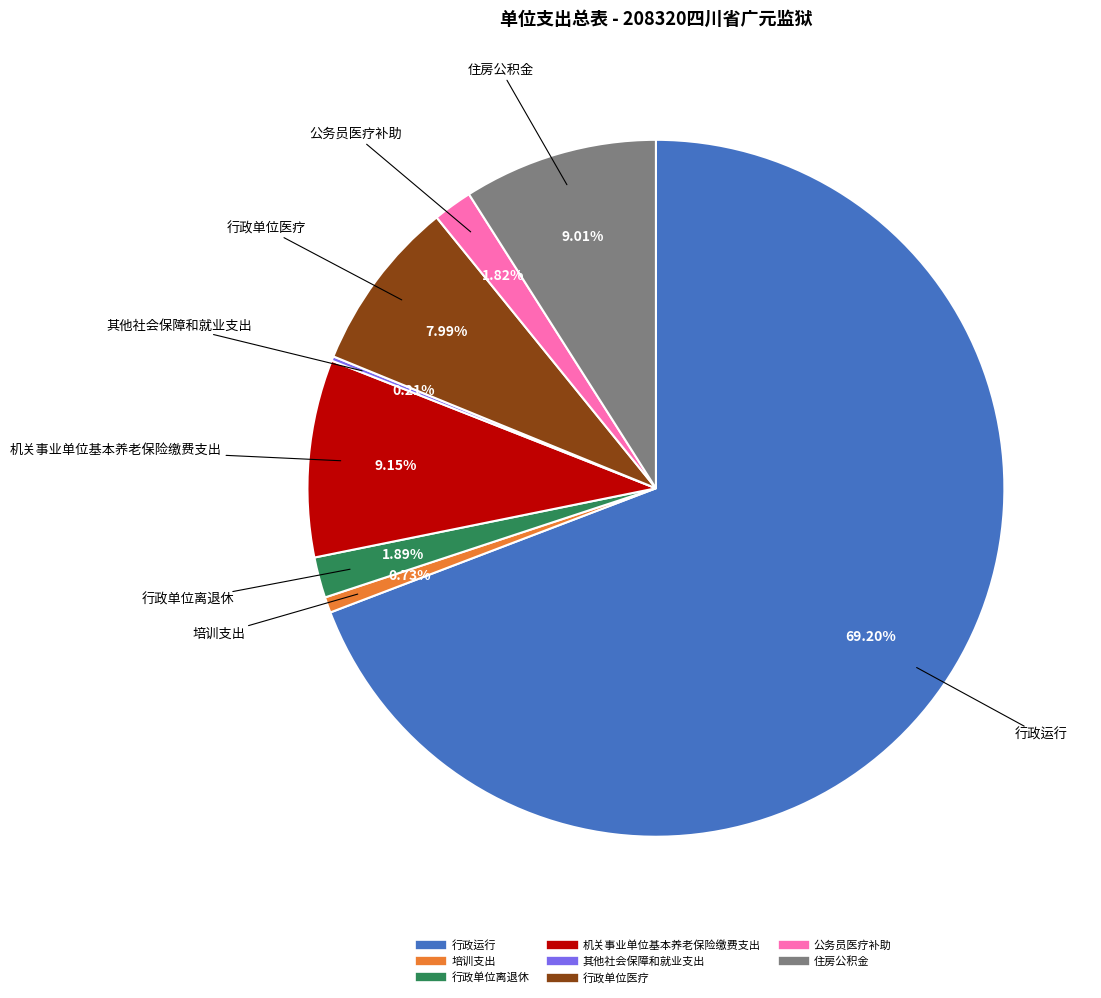

What percentage is the 住房公积金 slice, to the nearest percent?

9%